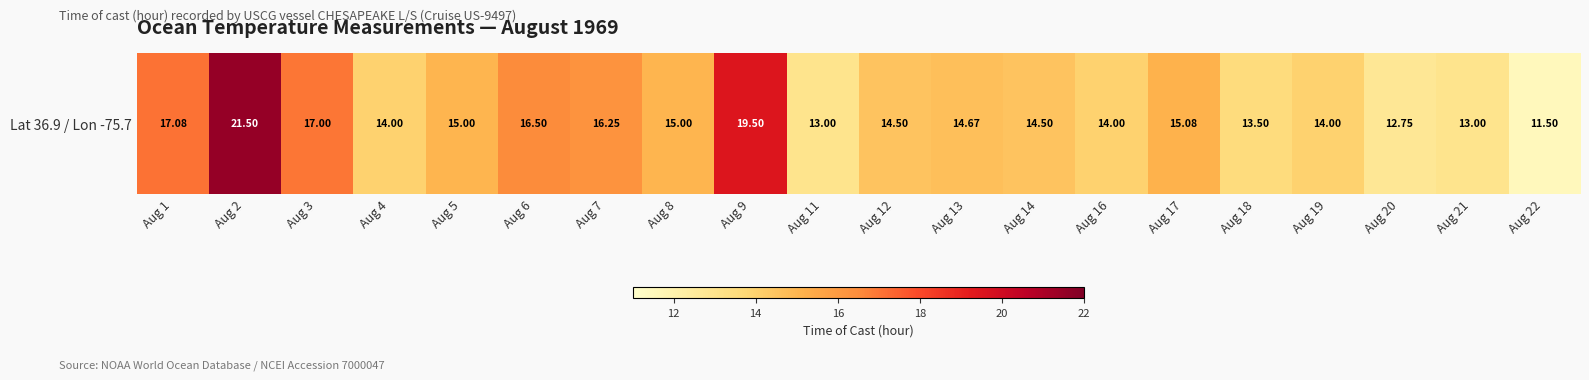

What is the smallest value displayed?

11.5